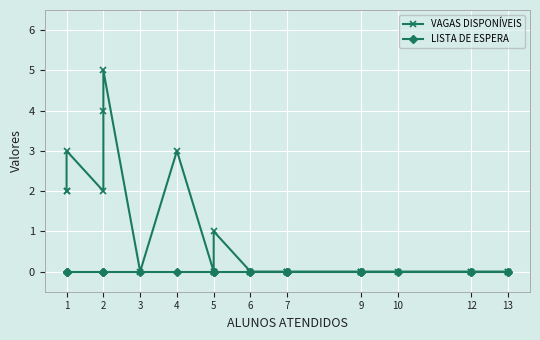

Reading left to right, what are all the values shown in this chart?

VAGAS DISPONÍVEIS: 2	2	3	2	4	5	0	3	0	0	1	0	0	0	0	0	0	0	0	0	0	0	0	0
LISTA DE ESPERA: 0	0	0	0	0	0	0	0	0	0	0	0	0	0	0	0	0	0	0	0	0	0	0	0